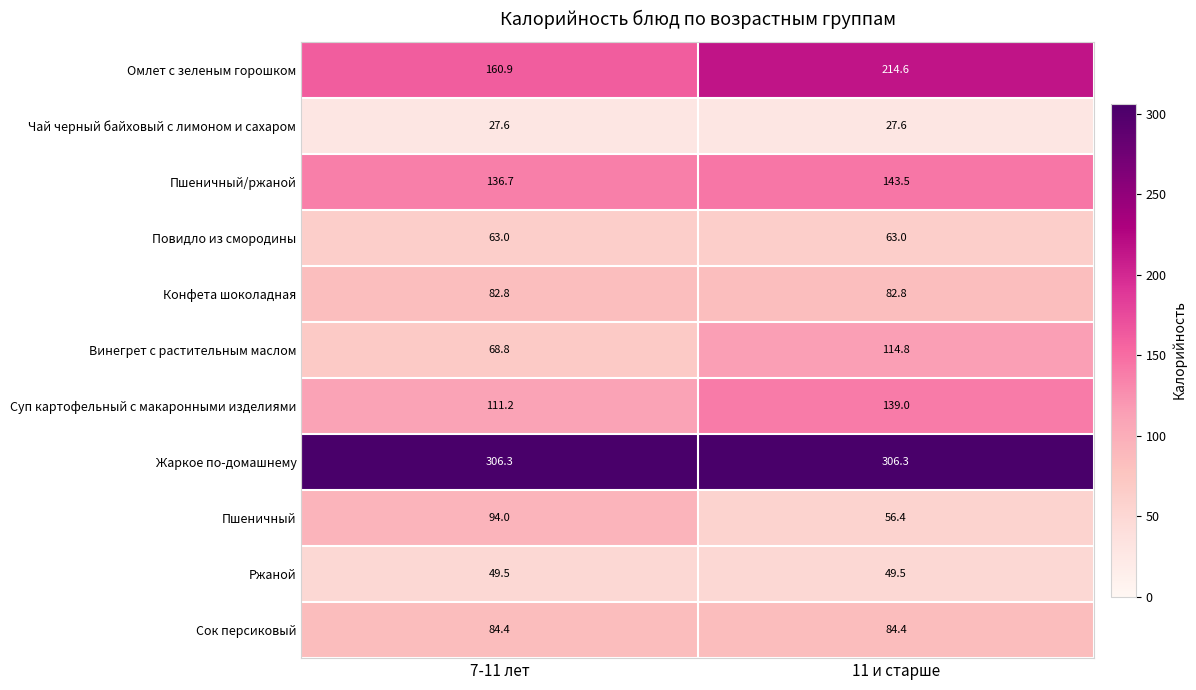

At which category is the sum across all series the highest?

11 и старше